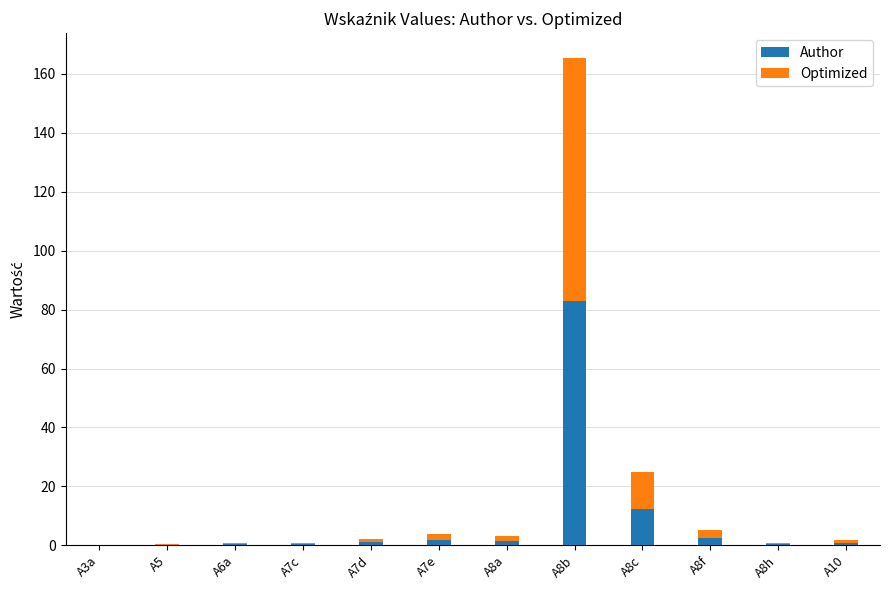

At which category is the sum across all series the highest?

A8b